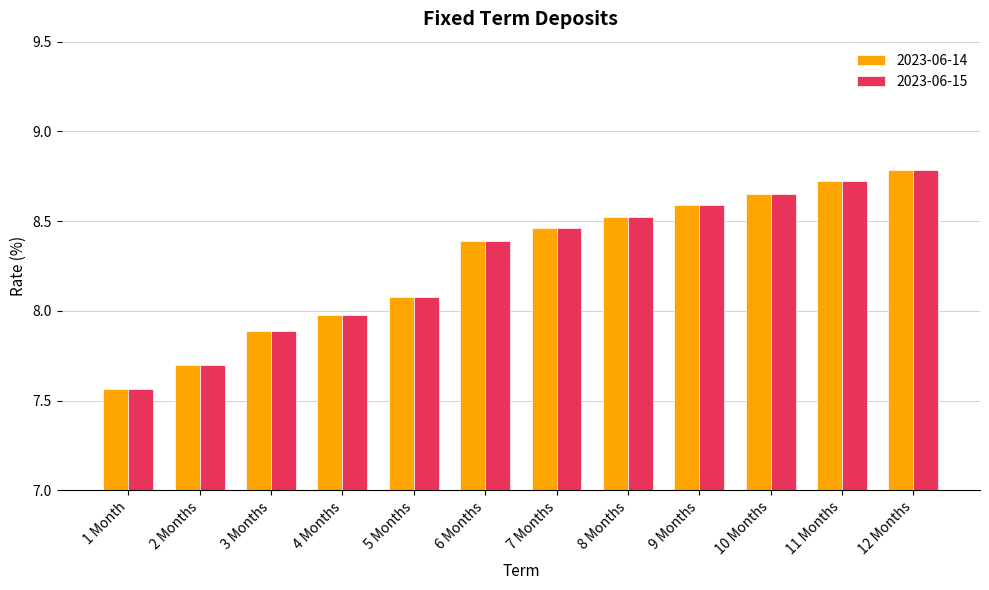

What are all the series names shown in the legend?

2023-06-14, 2023-06-15